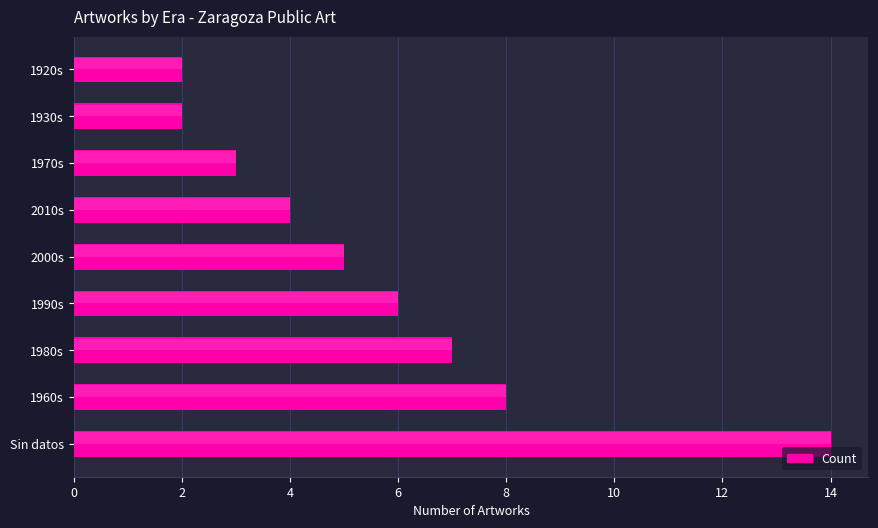

The value at 1990s is 6. True or false?

True